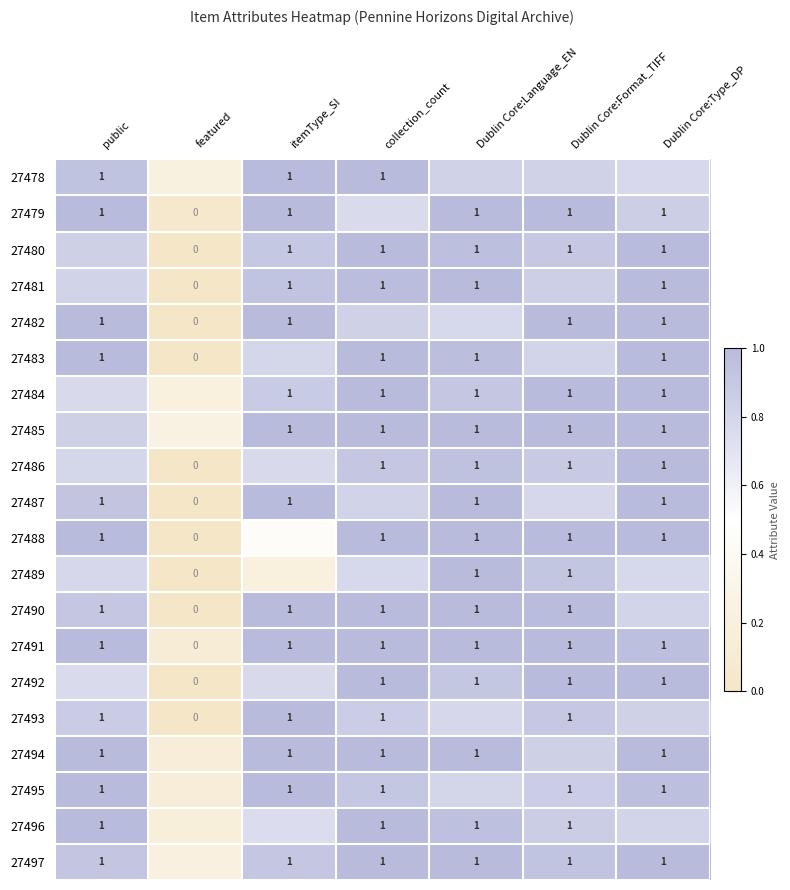

Is the value of 27485 at Dublin Core:Format_TIFF greater than the value of 27487 at featured?

Yes